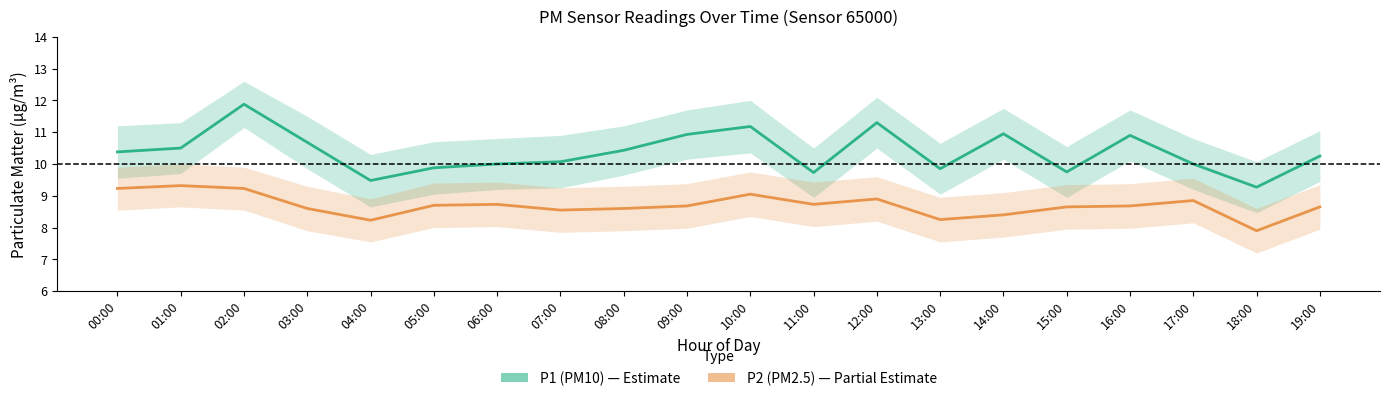

Is it true that P2 (PM2.5) equals 3.4 at 03:00?

False